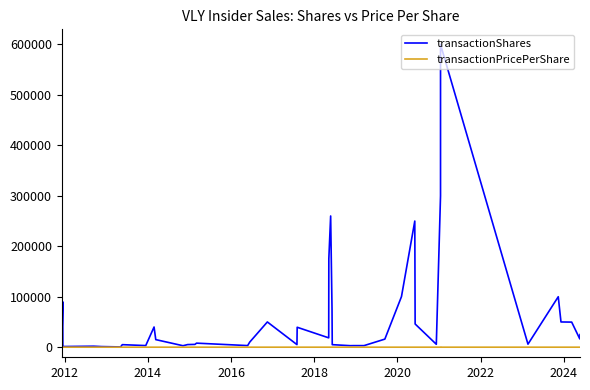

True or false: transactionPricePerShare has more than 2 interior local peaks.

True